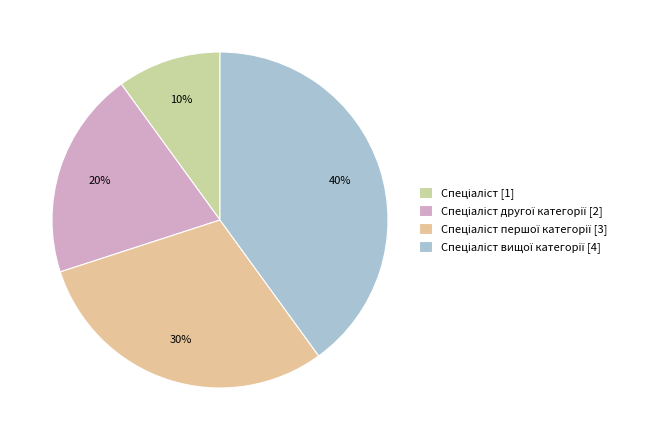

How many segments does this pie chart have?

4